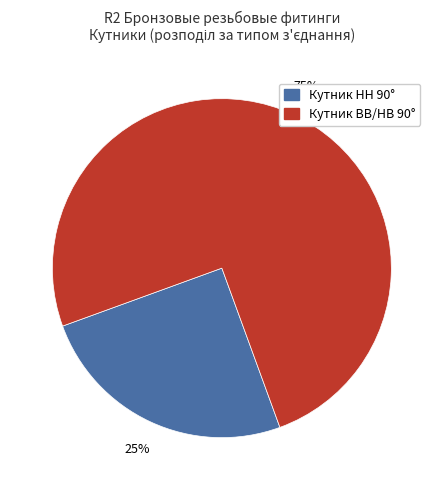

Rank the categories by value from lowest to highest.

Кутник НН 90°, Кутник ВВ/НВ 90°